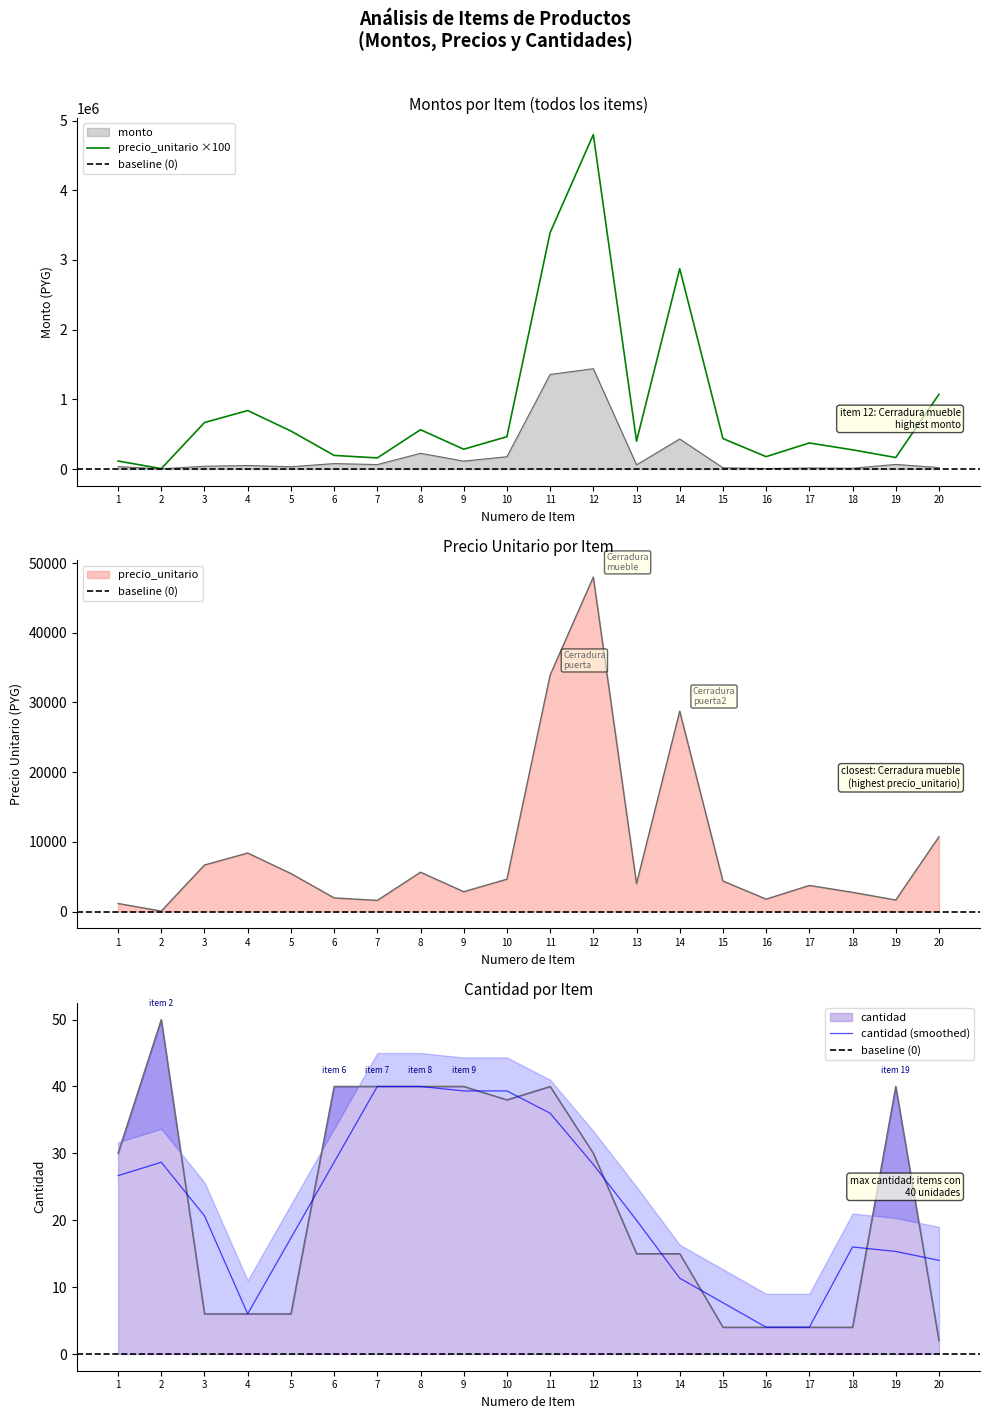

How many values in the cantidad series are below 30?

10